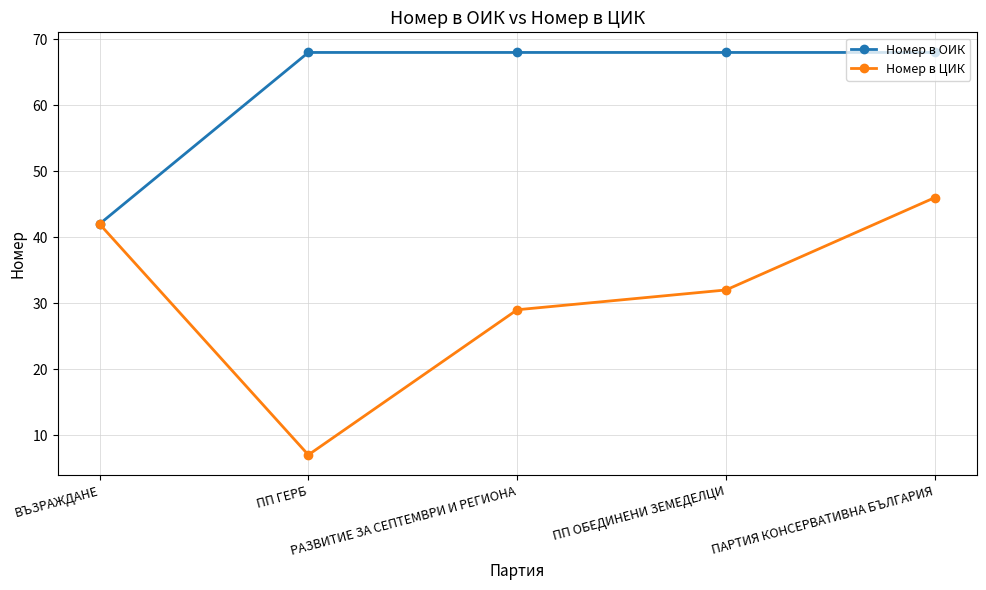

Reading left to right, extract all data points from this chart.

Номер в ОИК: ВЪЗРАЖДАНЕ=42	ПП ГЕРБ=68	РАЗВИТИЕ ЗА СЕПТЕМВРИ И РЕГИОНА=68	ПП ОБЕДИНЕНИ ЗЕМЕДЕЛЦИ=68	ПАРТИЯ КОНСЕРВАТИВНА БЪЛГАРИЯ=68
Номер в ЦИК: ВЪЗРАЖДАНЕ=42	ПП ГЕРБ=7	РАЗВИТИЕ ЗА СЕПТЕМВРИ И РЕГИОНА=29	ПП ОБЕДИНЕНИ ЗЕМЕДЕЛЦИ=32	ПАРТИЯ КОНСЕРВАТИВНА БЪЛГАРИЯ=46